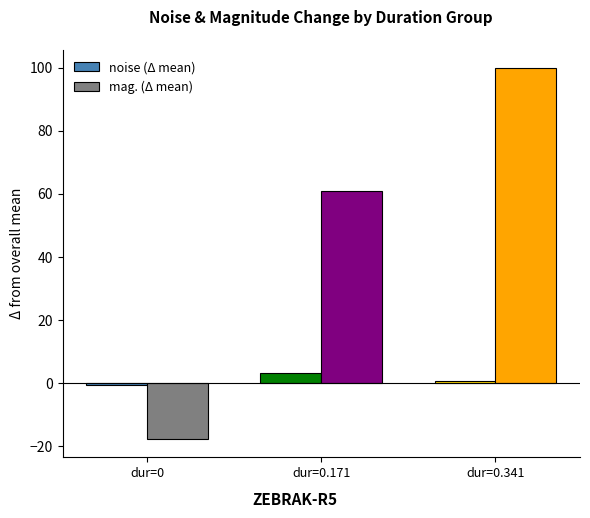

What is the label of the 2nd bar from the right?

dur=0.171